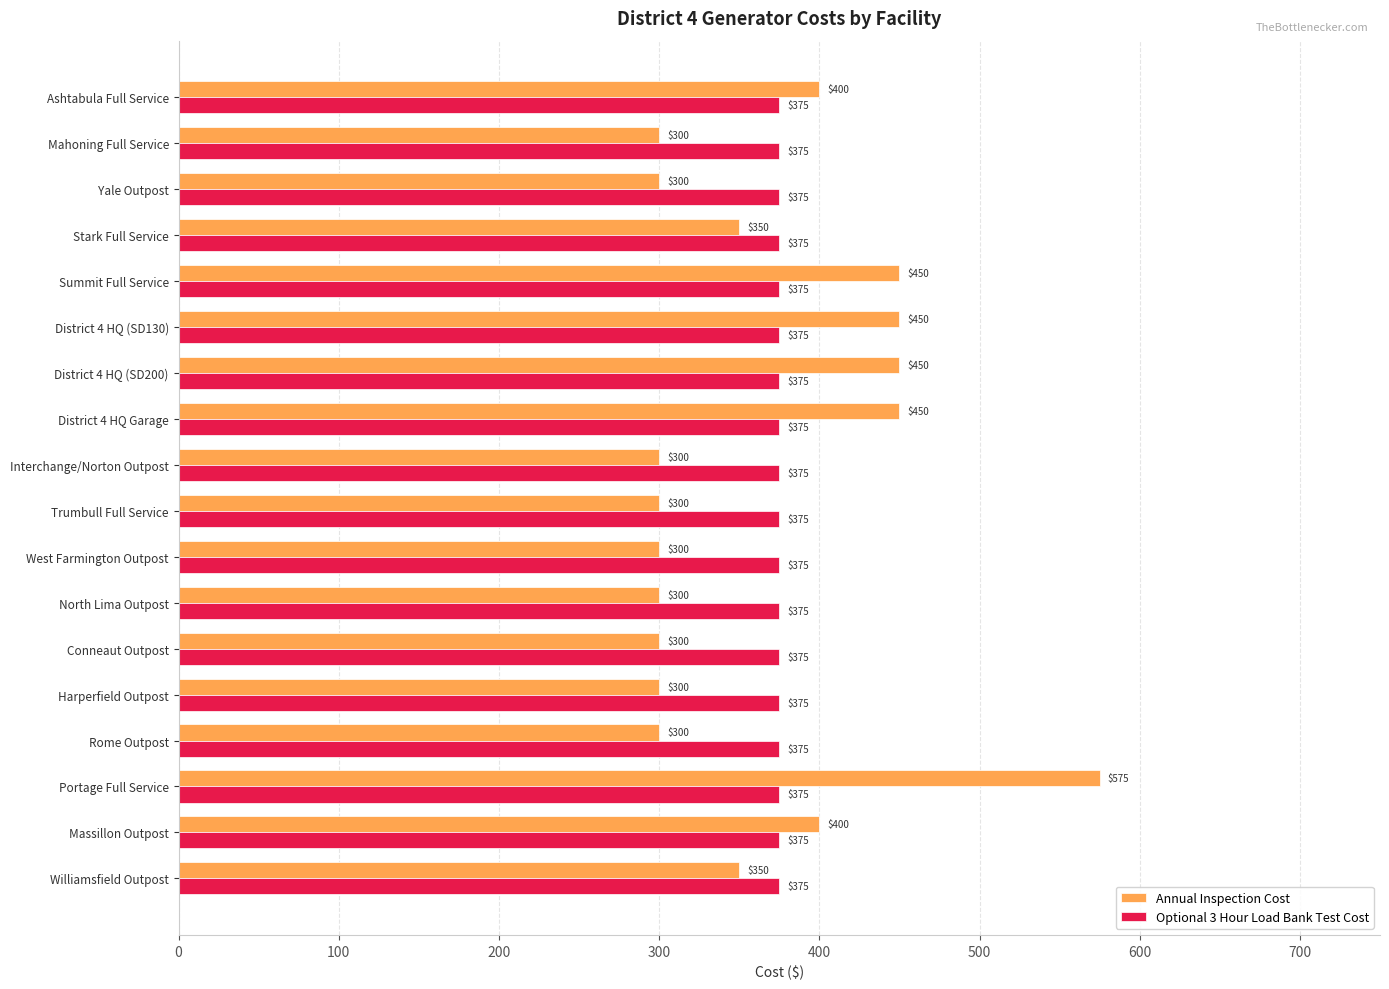

At how many categories does at least one series exceed 415?

5